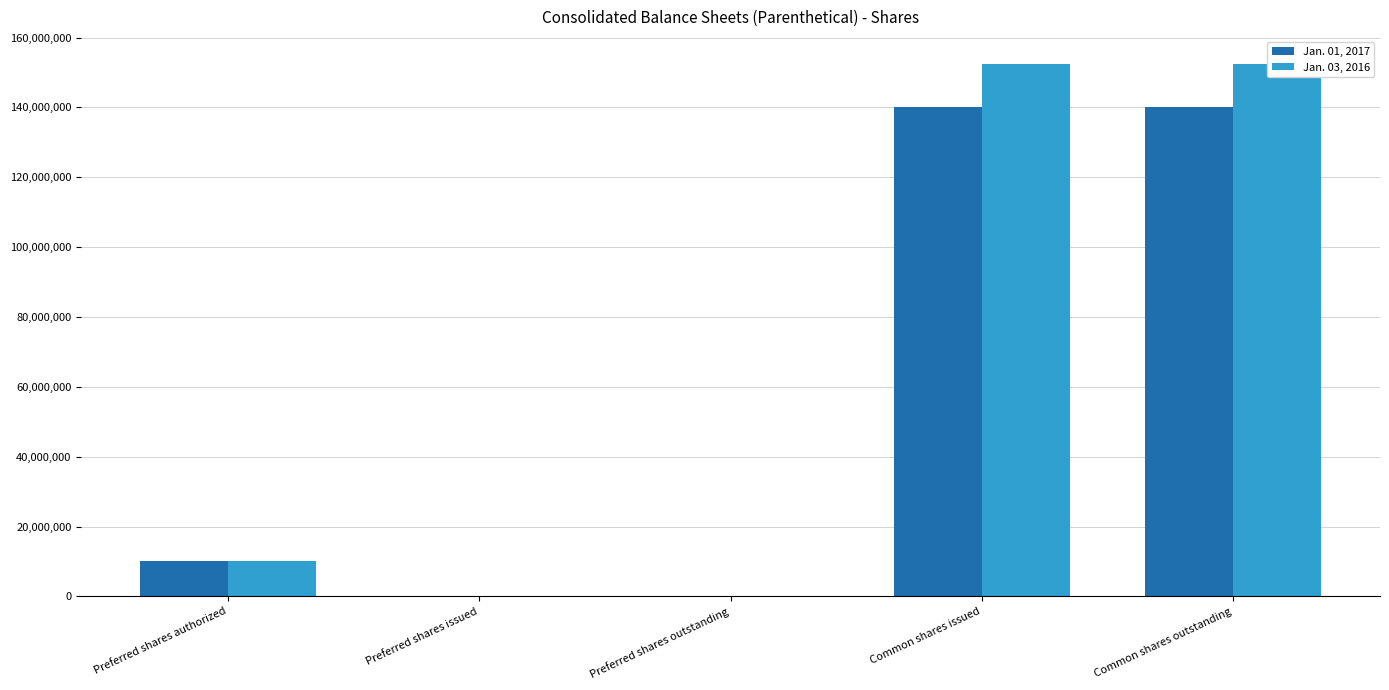

How many values in Jan. 03, 2016 are above zero?

3